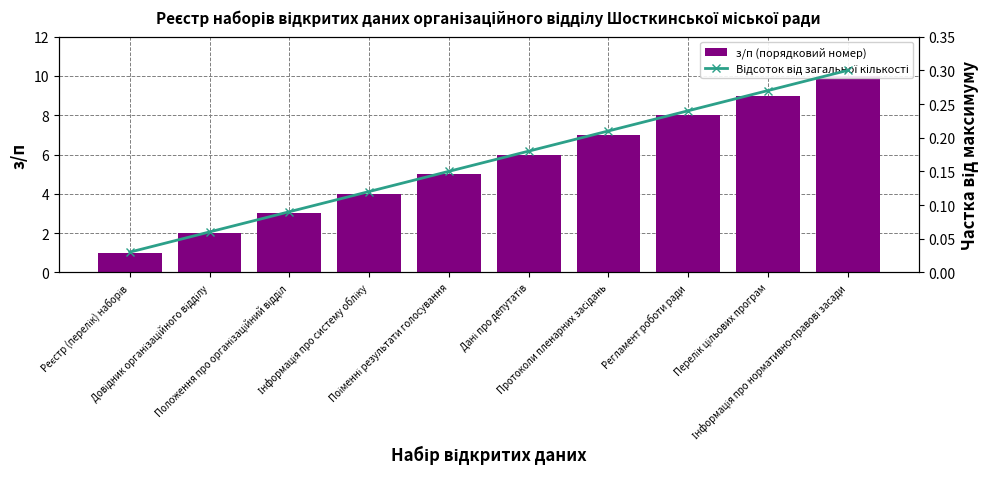

What is the sum of the з/п (порядковий номер) values at Дані про депутатів and Реєстр (перелік) наборів?

7.0